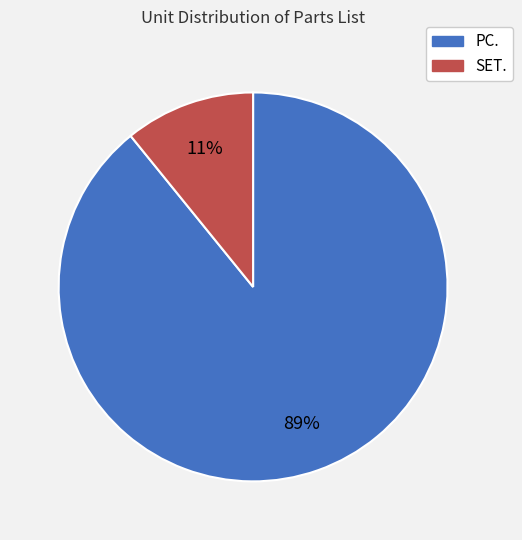

Which has a higher value, SET. or PC.?

PC.